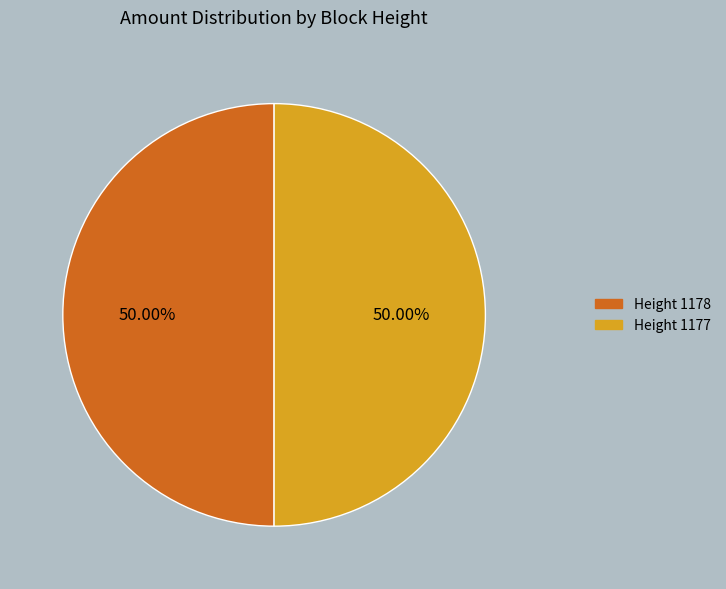

Combined, do Height 1178 and Height 1177 account for over 50%?

Yes